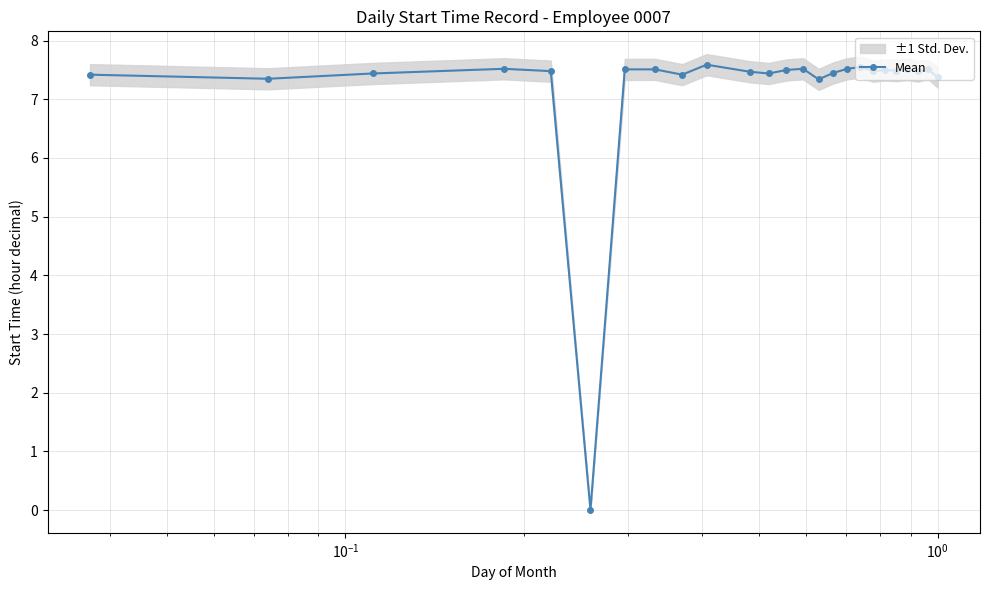

How many interior local peaks (higher than both neighbors) does the data have?

7